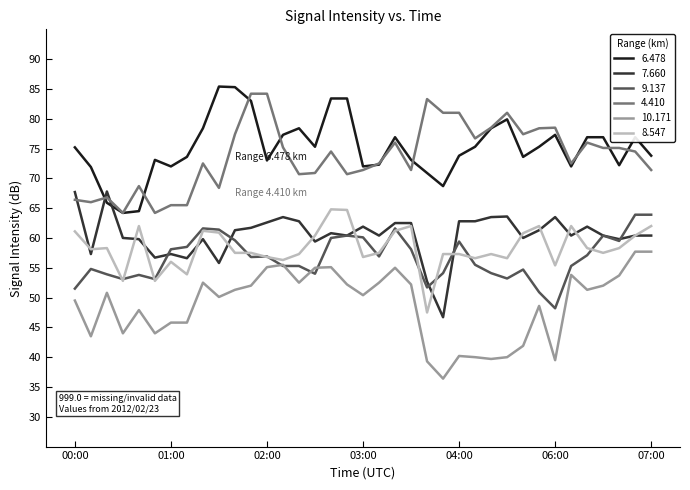

What is the maximum value for 6.478?

85.4